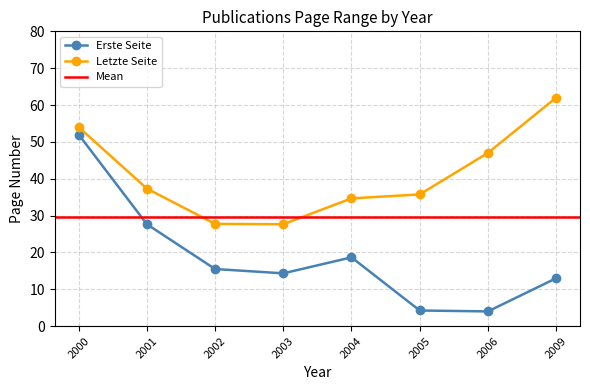

Does the chart have visible grid lines?

Yes